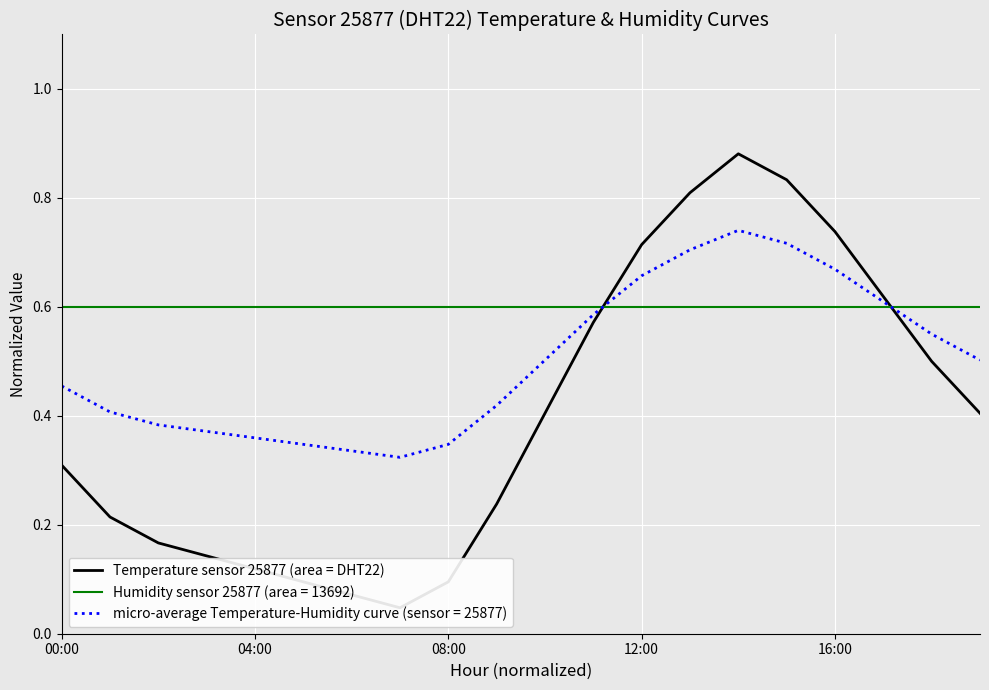

Is it true that Humidity sensor 25877 (area = 13692) equals 0.6 at 12:00?

True